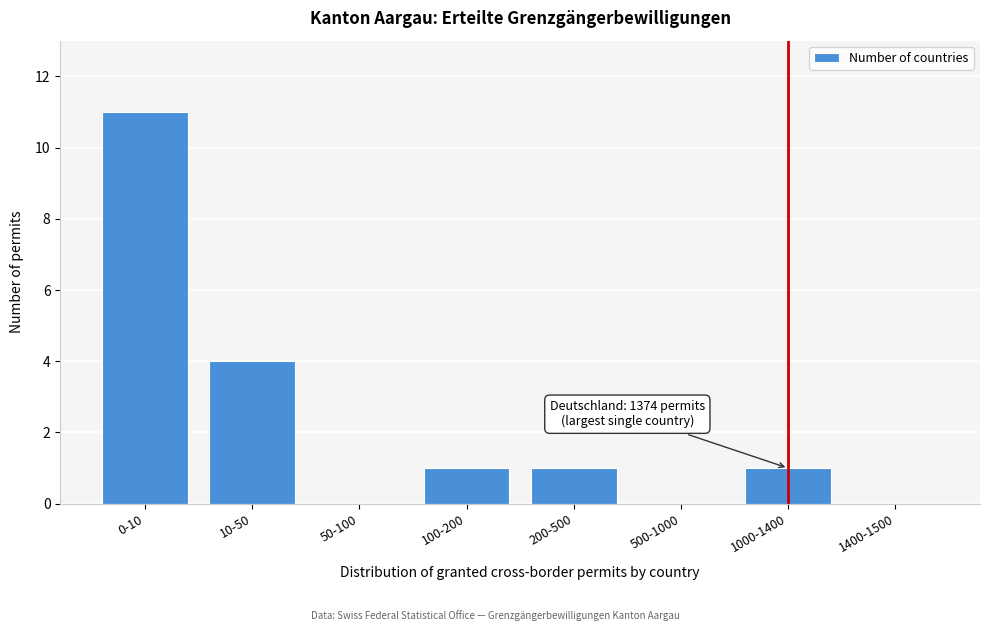

Reading left to right, extract all data points from this chart.

0-10=11	10-50=4	50-100=0	100-200=1	200-500=1	500-1000=0	1000-1400=1	1400-1500=0